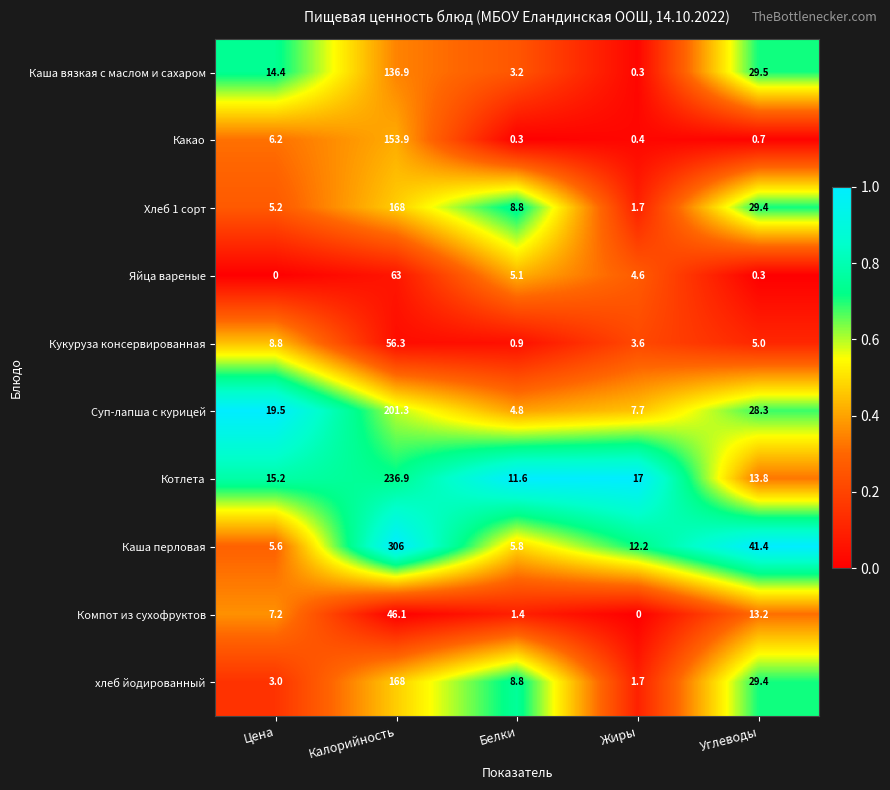

At which category does the chart reach its peak across all series?

Калорийность